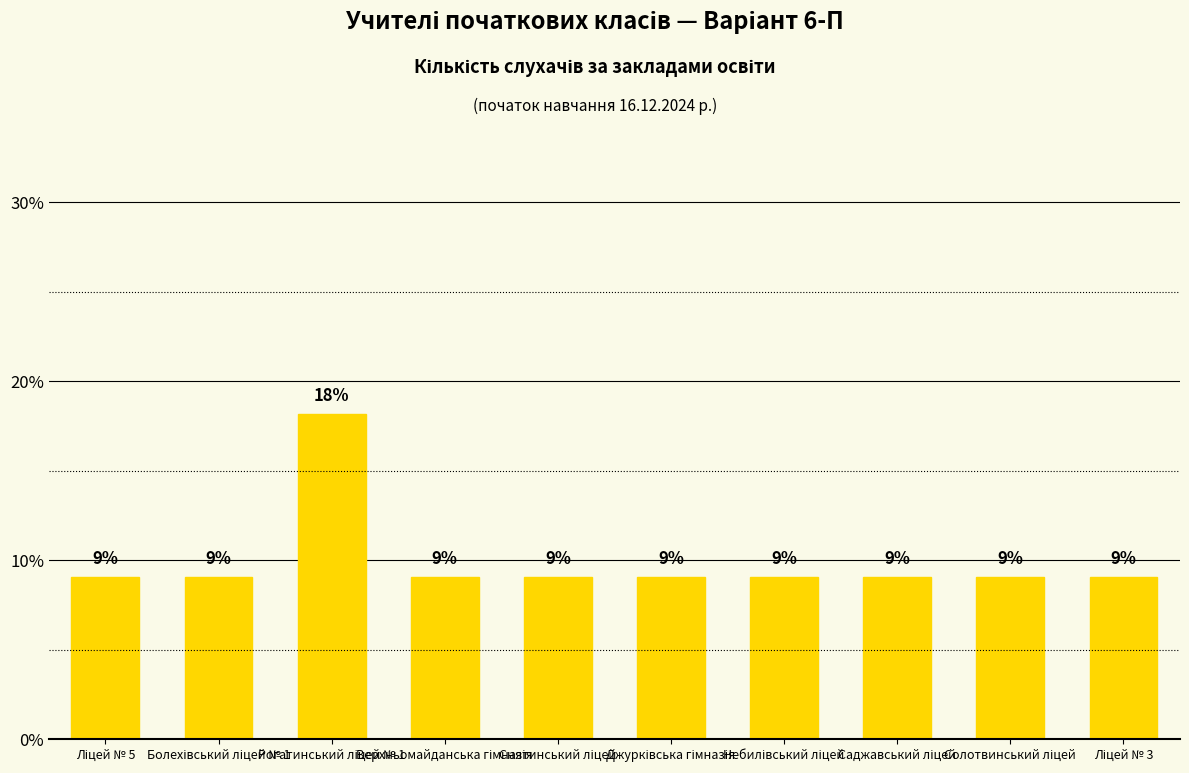

How many bars are there in total?

10